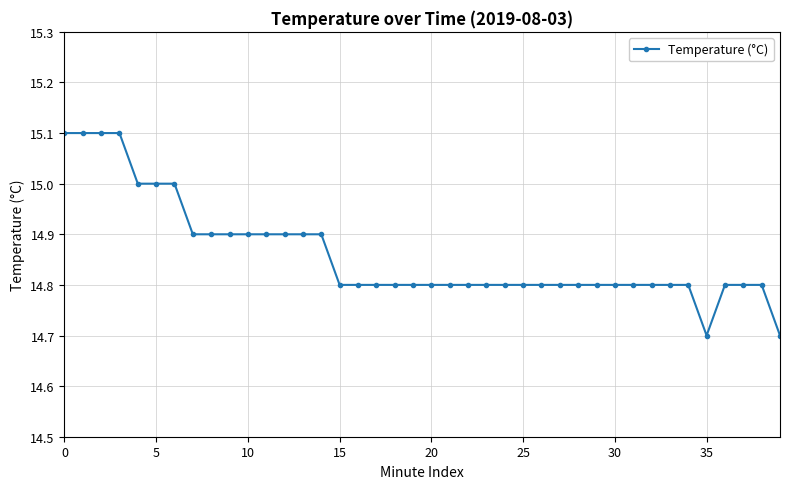

What is the greatest value displayed?

15.1